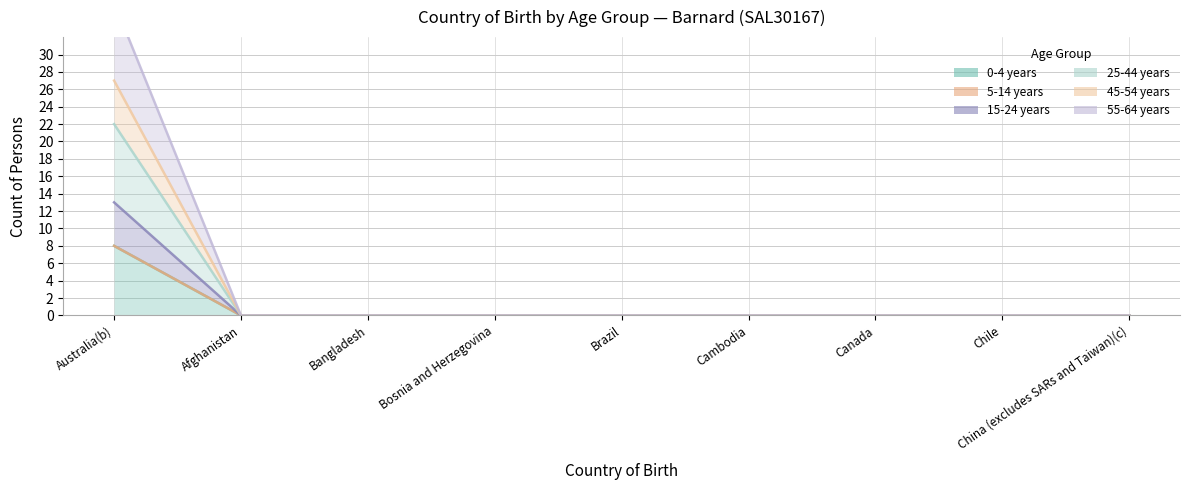

The value of 45-54 years at Bangladesh is 0. True or false?

True